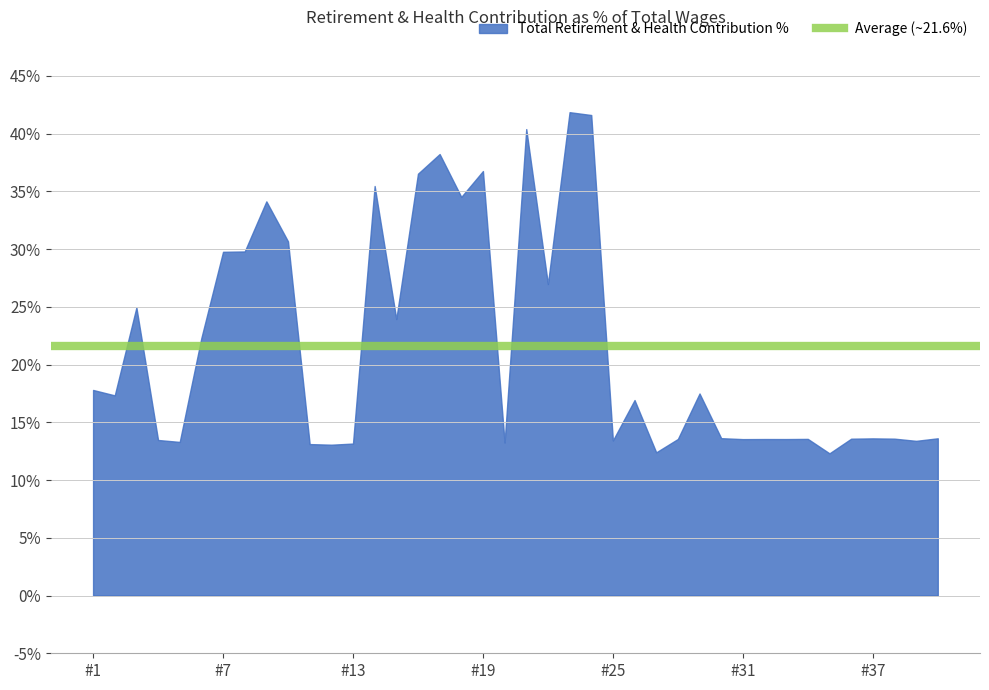

In Total Retirement & Health Contribution, how many points are higher than both neighbors (excluding endpoints)?

11